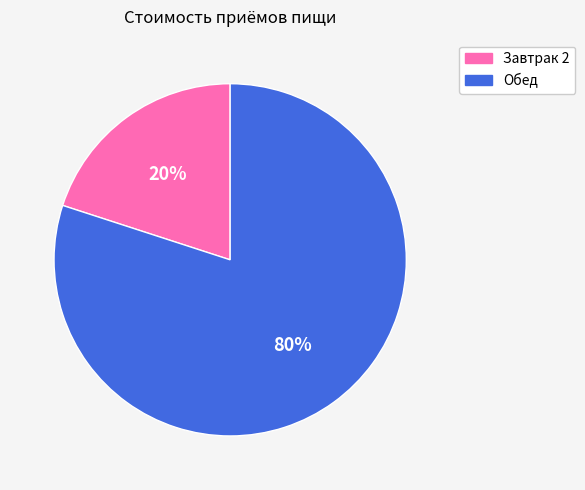

How many slices are in this pie chart?

2